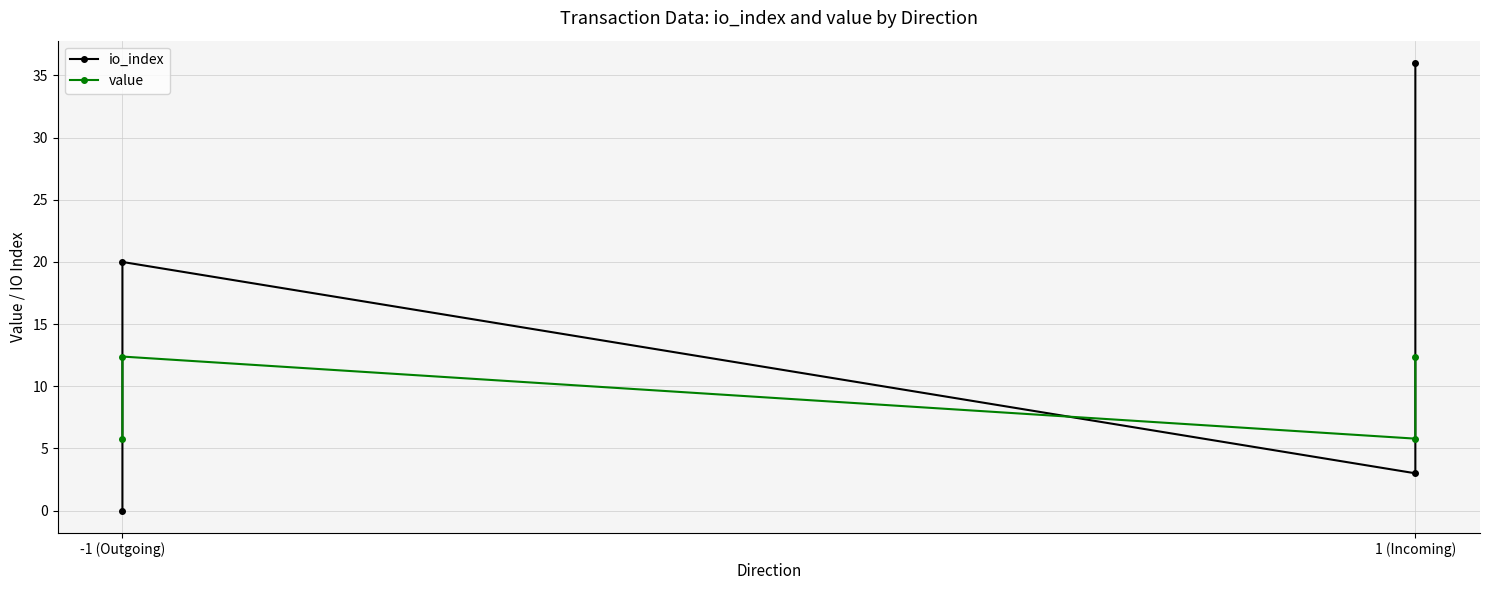

How many values in the value series exceed 12?

2